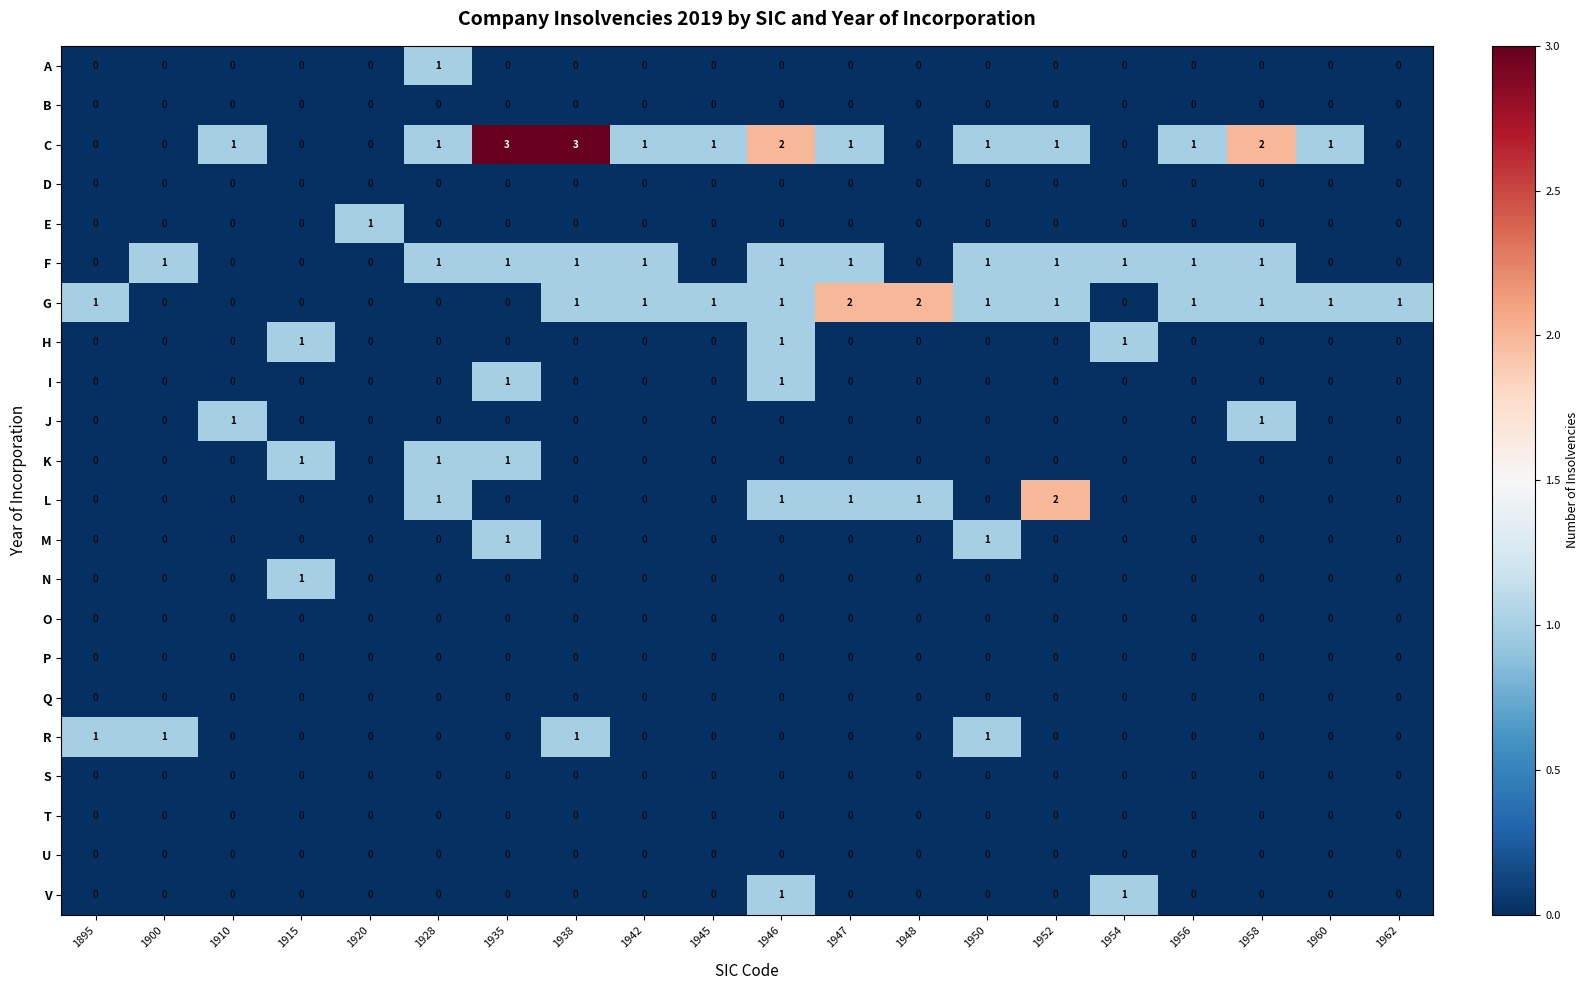

At which category is the sum across all series the highest?

1946